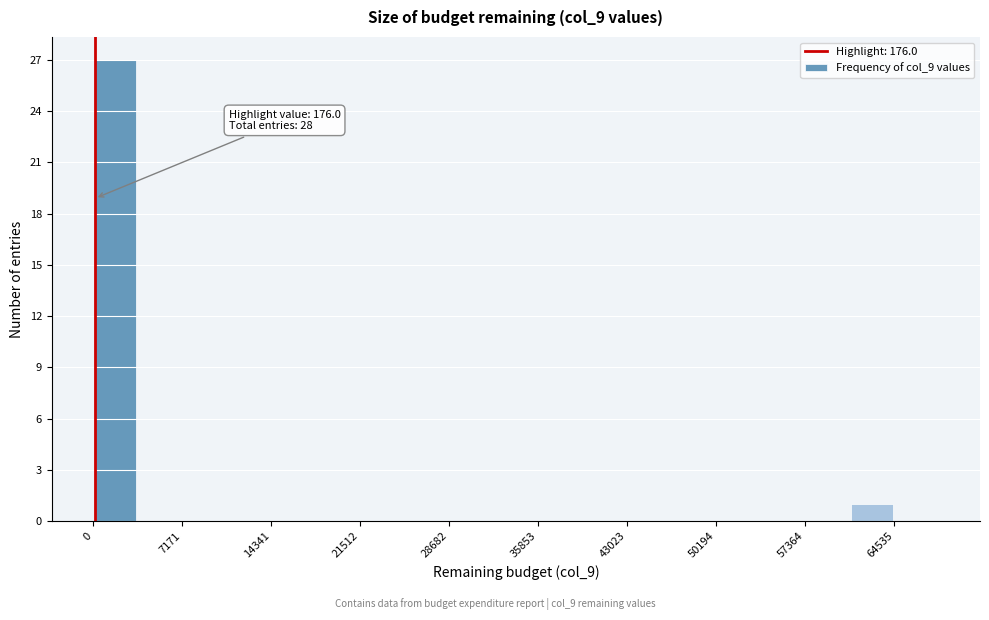

Around what value on the x-axis is the tallest bar? Give the approximate position of its centre, as read against the axis.

2000